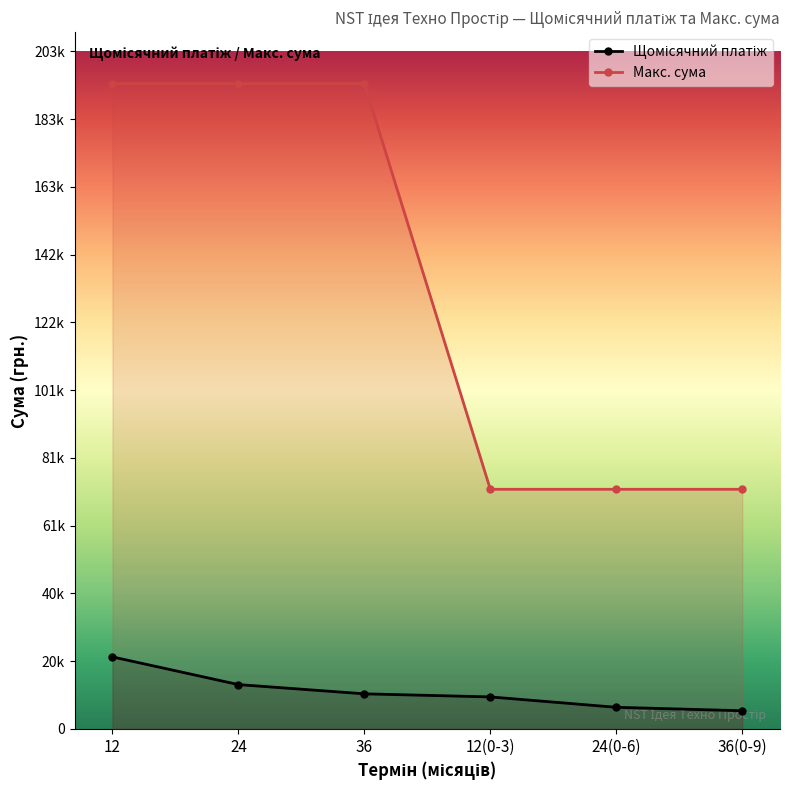

What is the minimum value shown in the chart?

5458.6